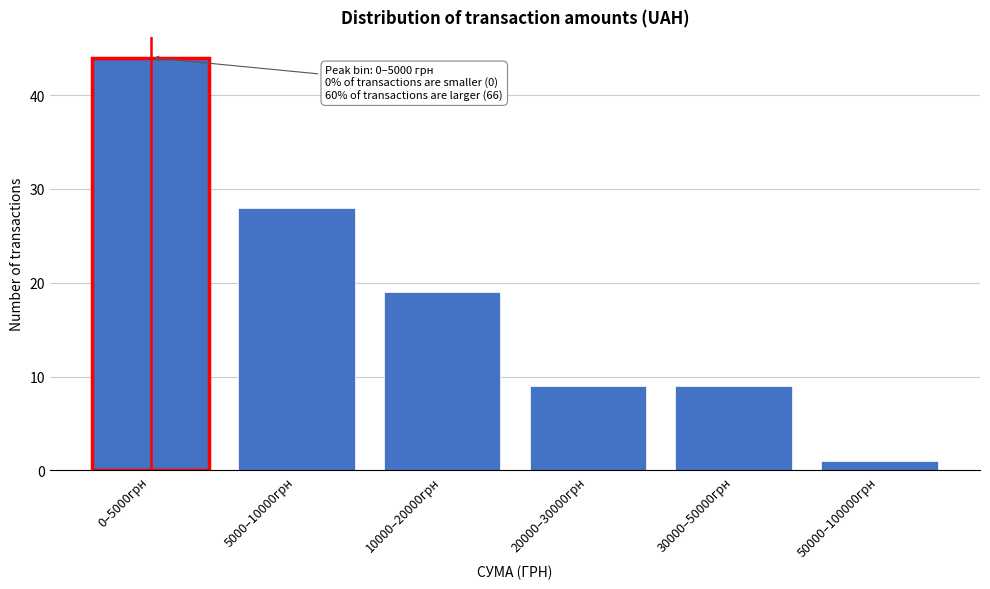

Reading right to left, extract all data points from this chart.

50000–100000грн=1	30000–50000грн=9	20000–30000грн=9	10000–20000грн=19	5000–10000грн=28	0–5000грн=44